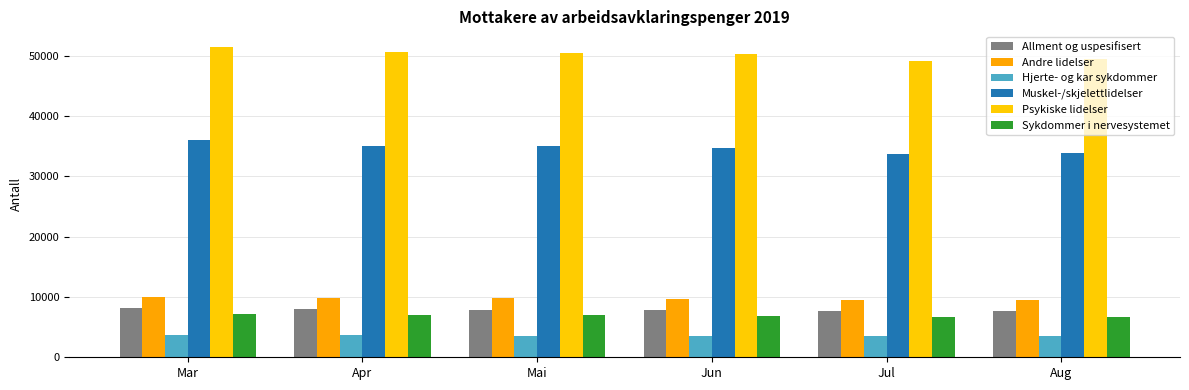

Count the number of data series in this chart.

6